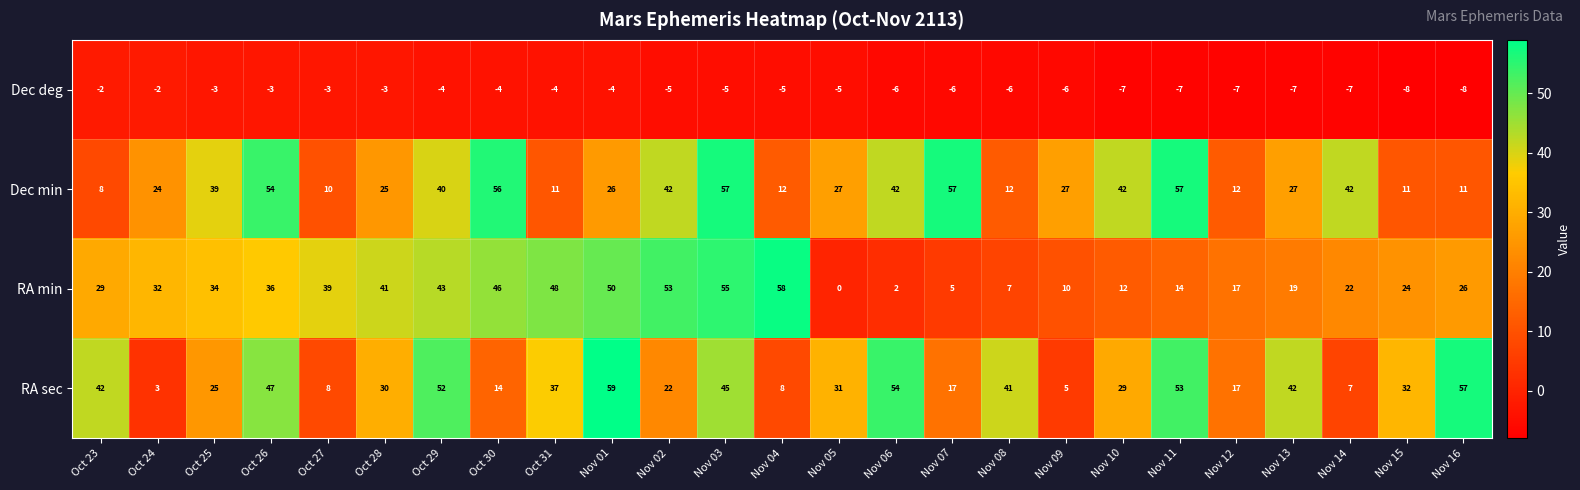

The RA sec series shows 25 at Oct 25. True or false?

True